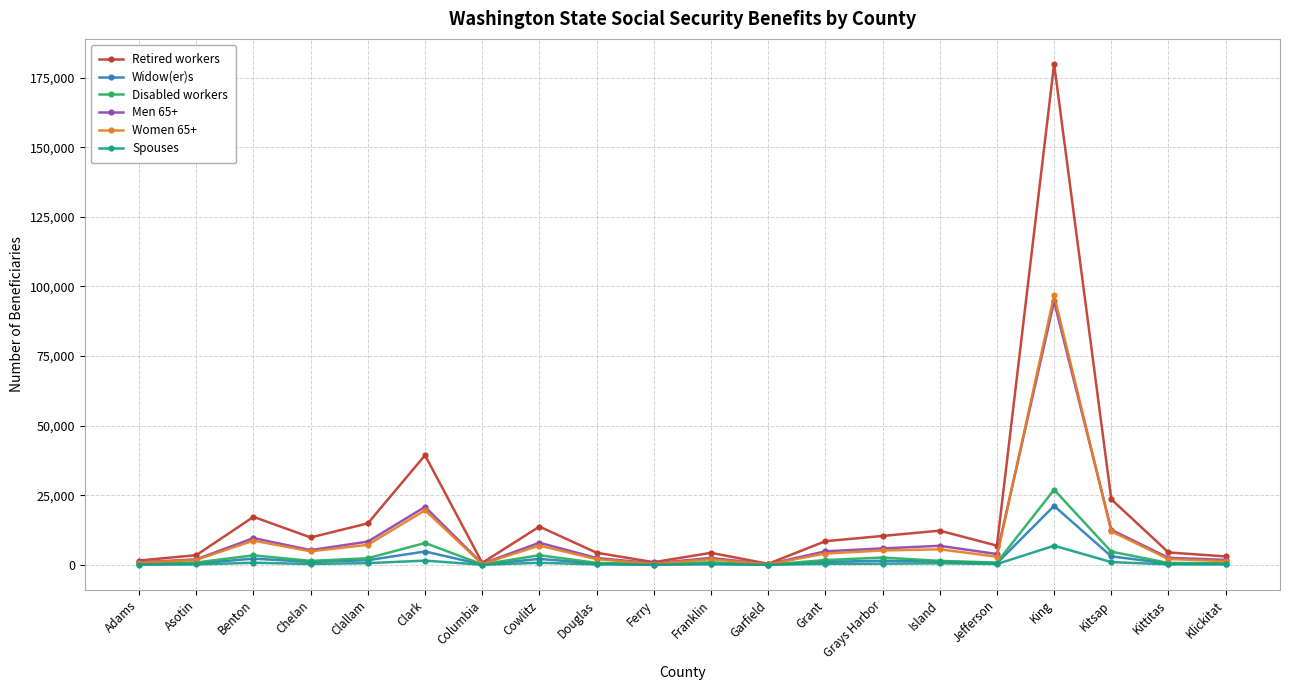

At which label does Men 65+ reach its peak?

King